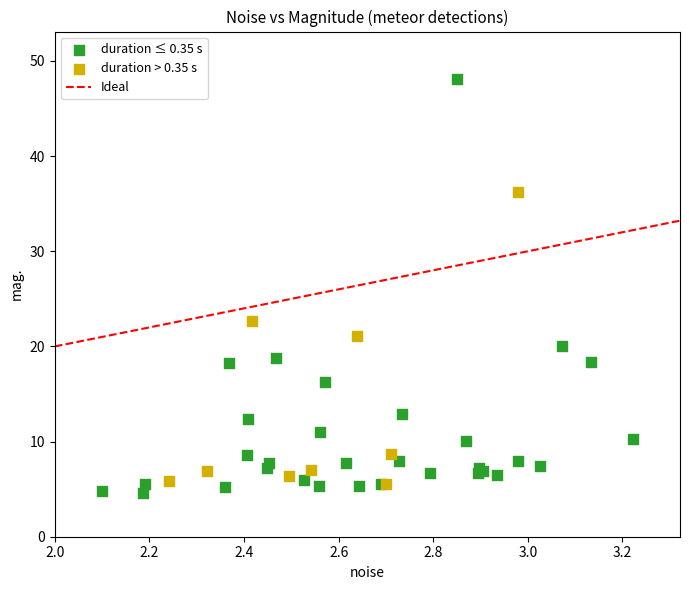

Which series has the largest Y range (max minus min)?

duration ≤ 0.35 s